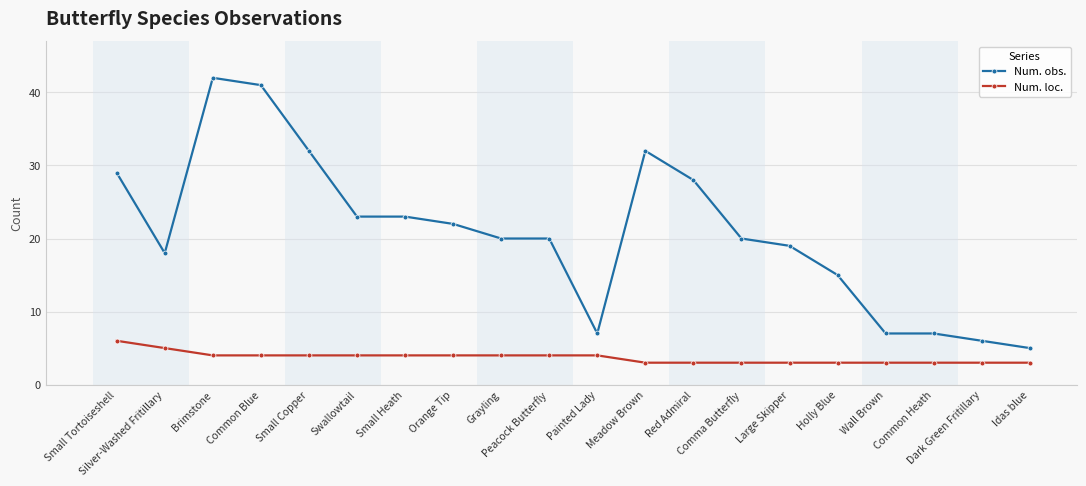

List the series in order of their overall mean, lowest first.

Num. loc., Num. obs.